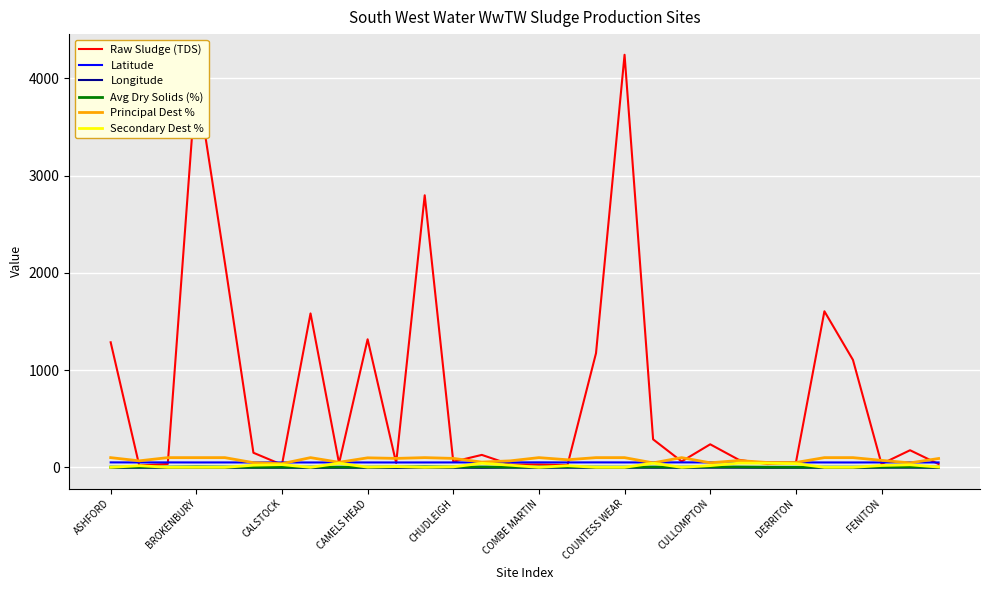

What is the sum of all Latitude values?

1518.0